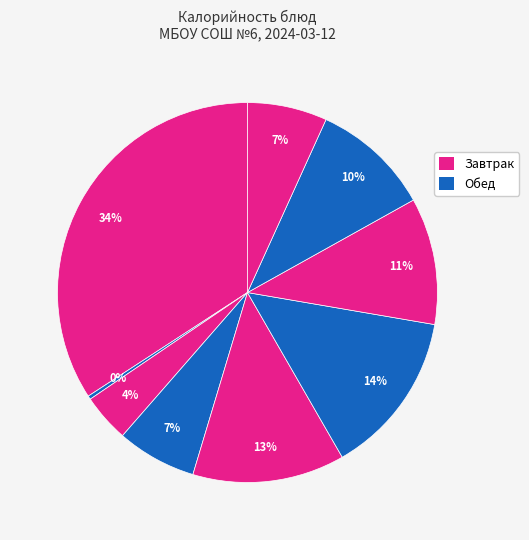

How many segments does this pie chart have?

9